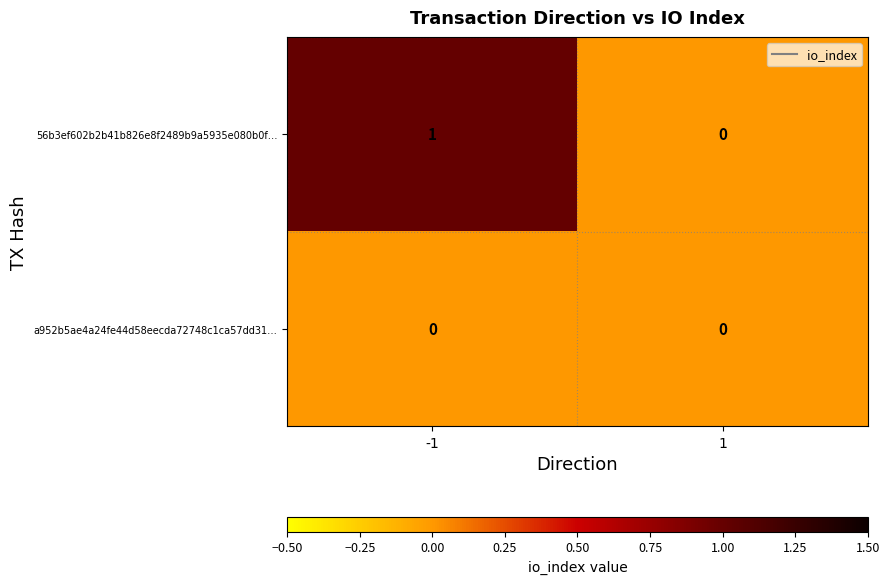

How many series are shown in this chart?

2